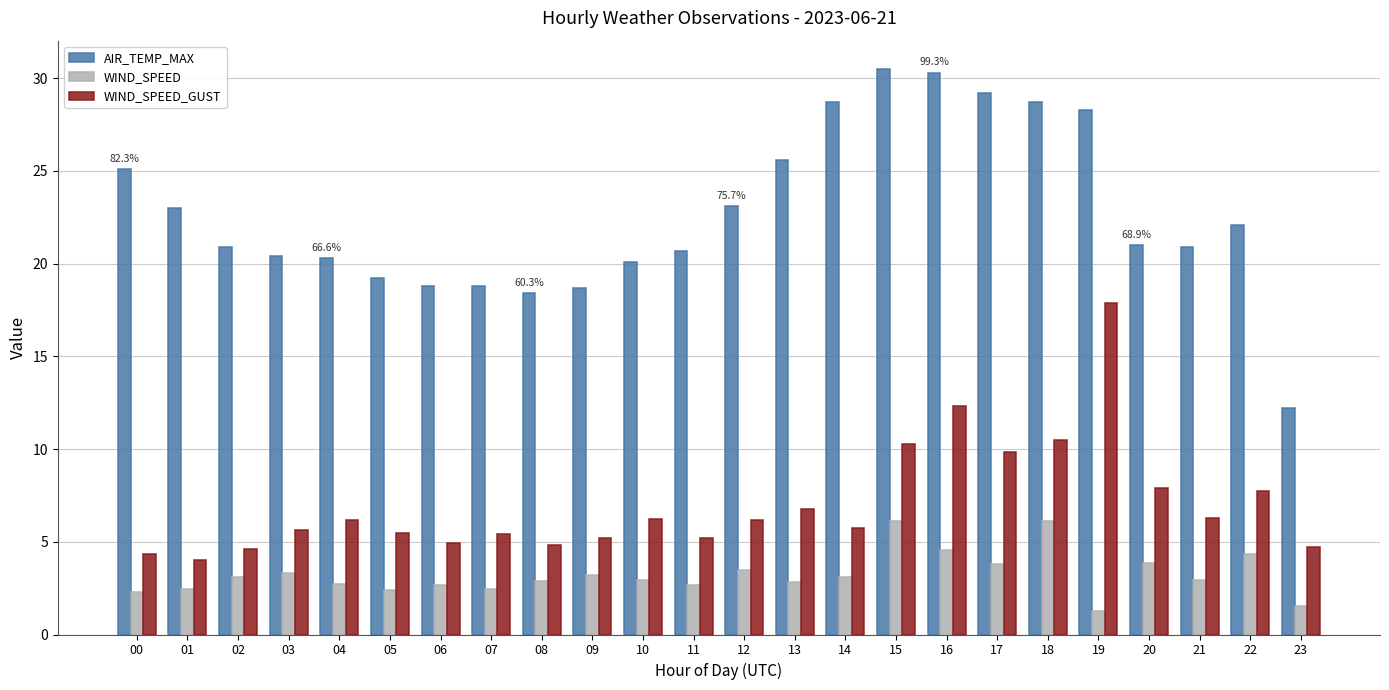

What is the sum of the WIND_SPEED_GUST values at 23 and 09?

9.9